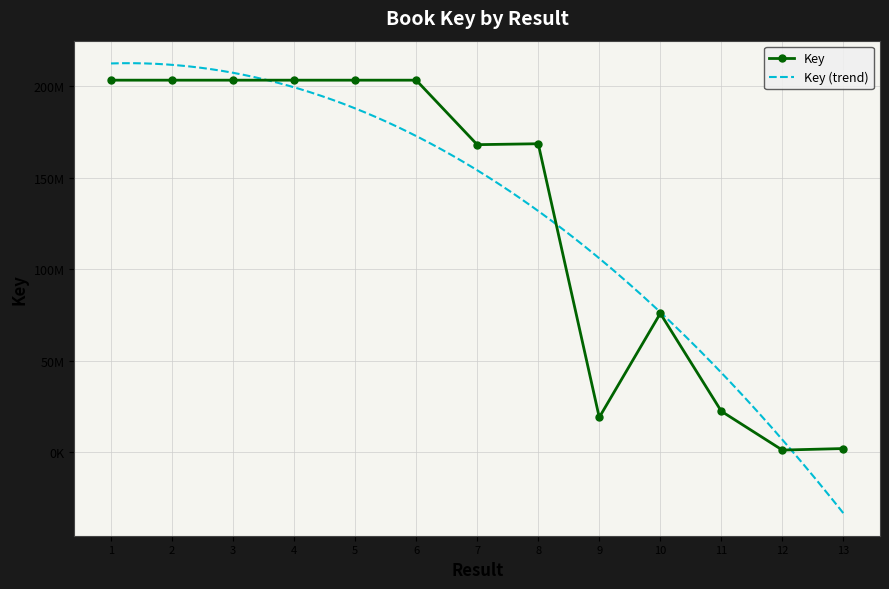

What is the difference between the values at 2 and 10?

127499999